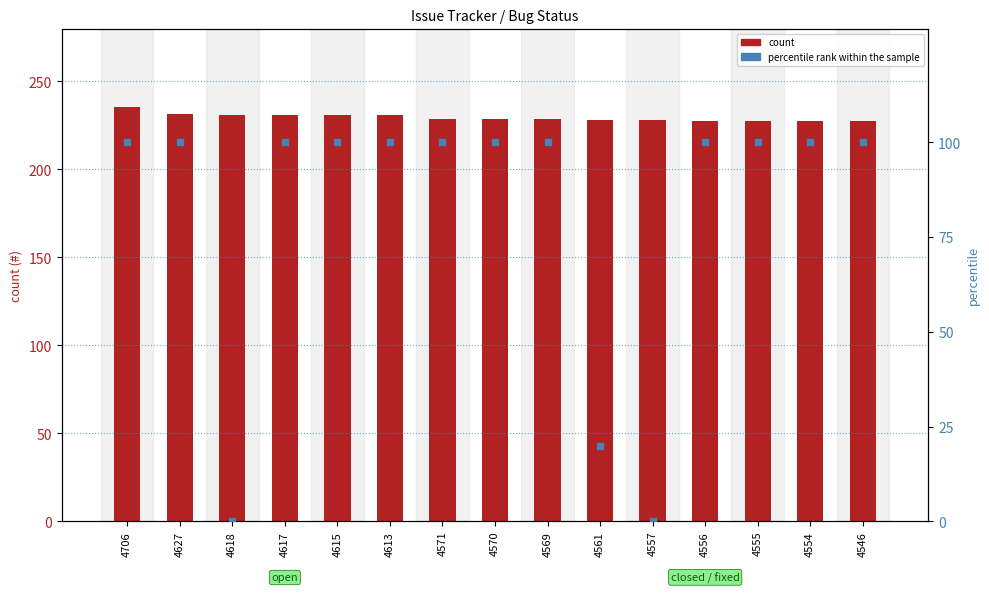

What are all the series names shown in the legend?

count, percentile rank within the sample